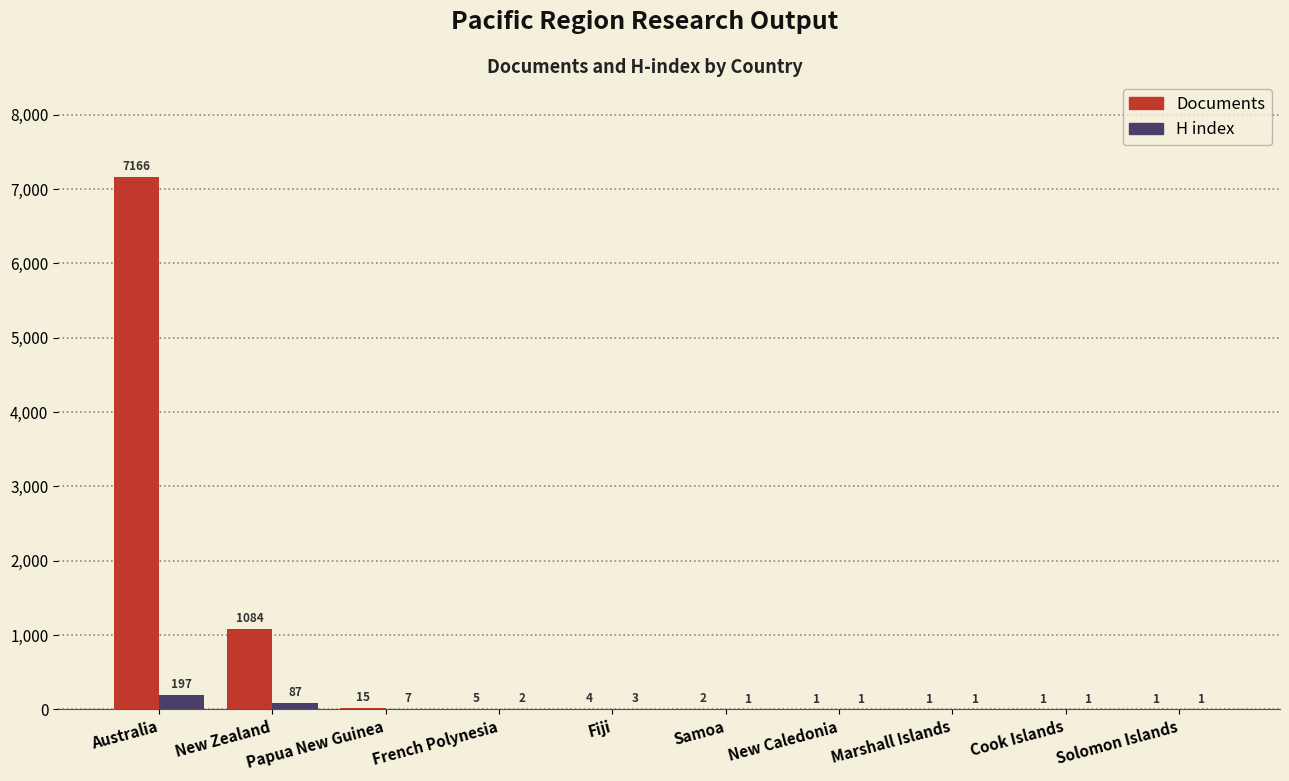

Read the Documents value at Australia, to the nearest 100.

7200